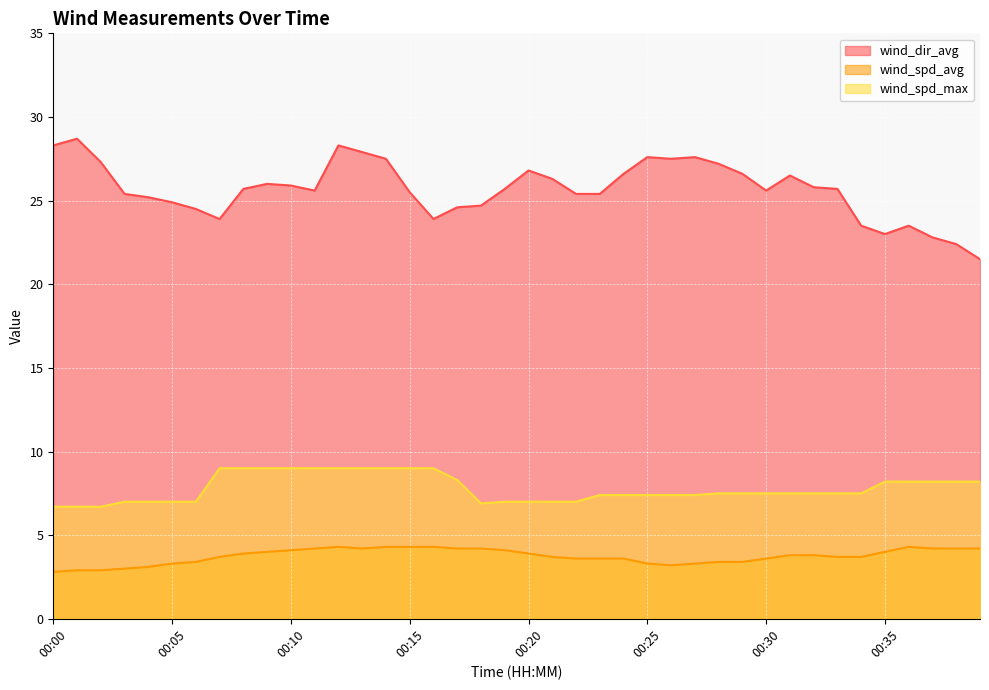

What is the total value across all series at 00:19?

36.8